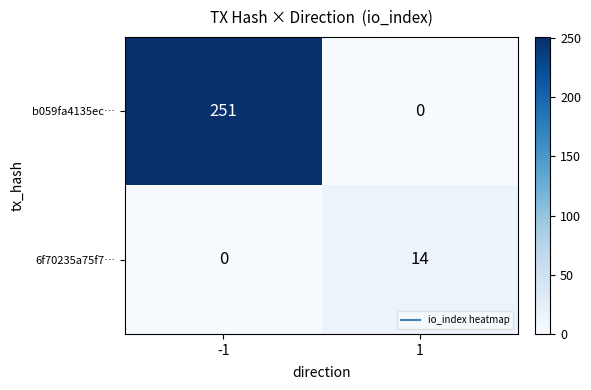

What is the difference between the highest and lowest values at -1?

251